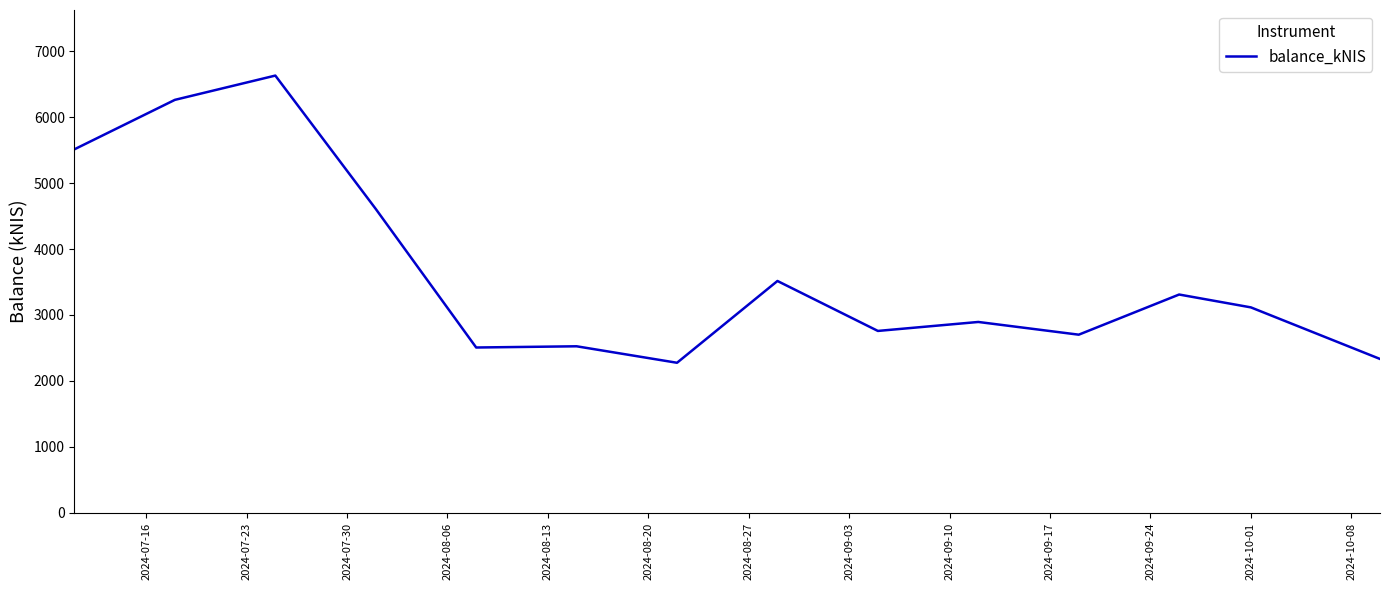

What is the minimum value shown in the chart?

2275.0